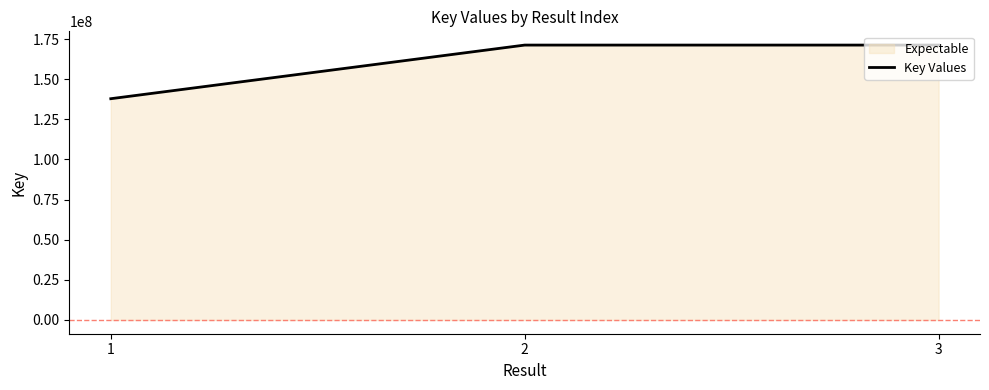

How many lines are shown in the chart?

1